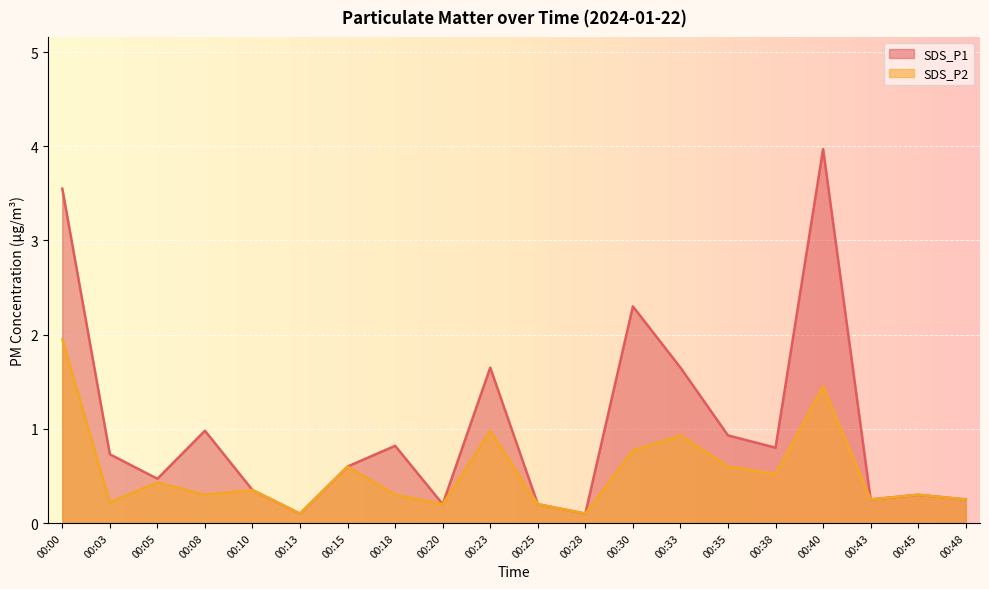

What are all the series names shown in the legend?

SDS_P1, SDS_P2